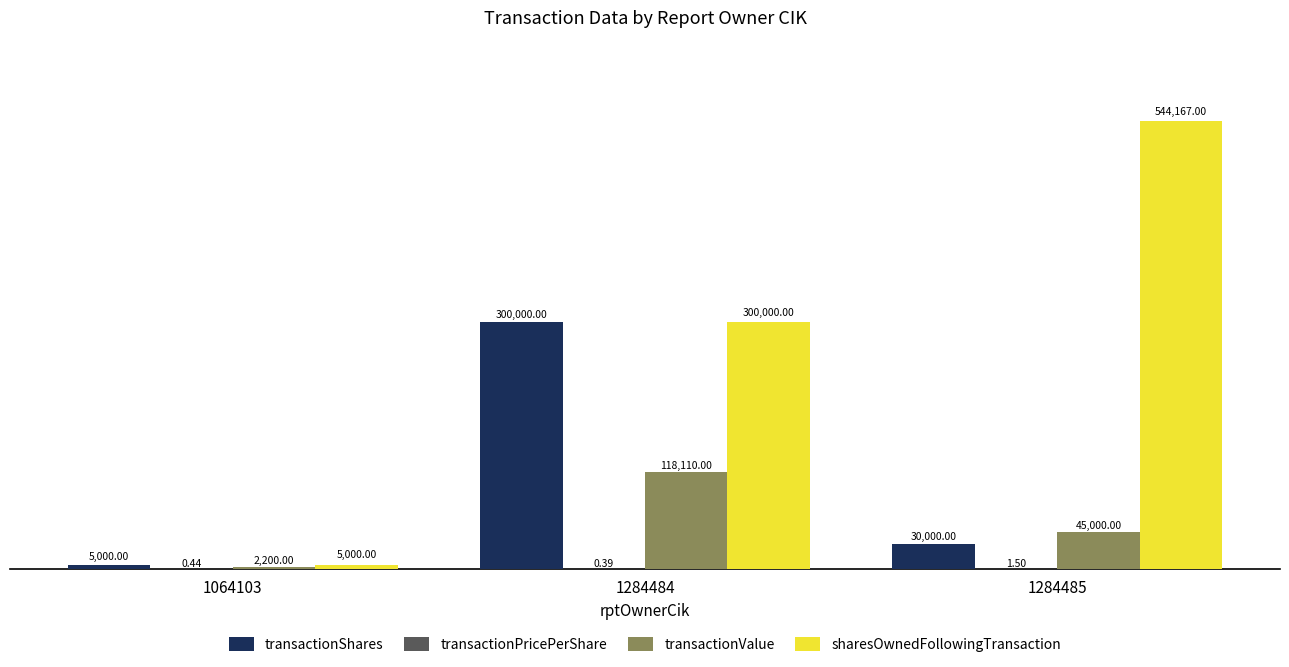

Which series changed the most between 1064103 and 1284485?

sharesOwnedFollowingTransaction